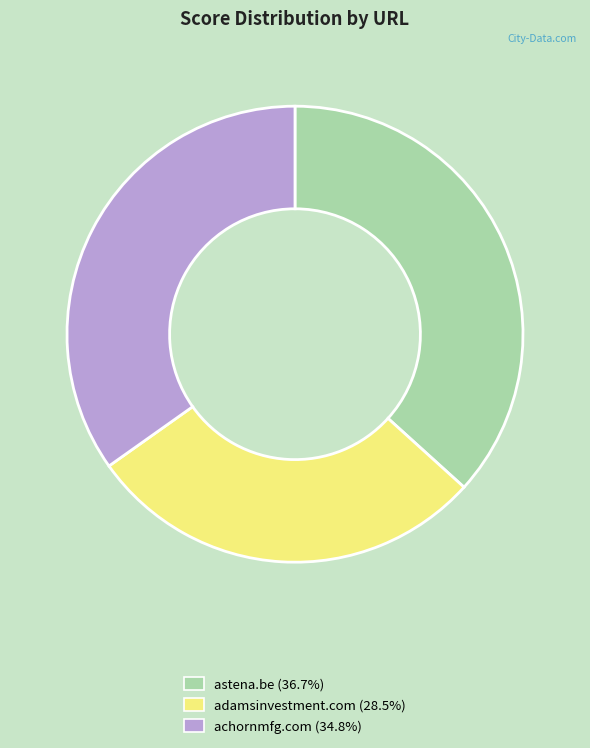

Count the number of slices in the pie.

3